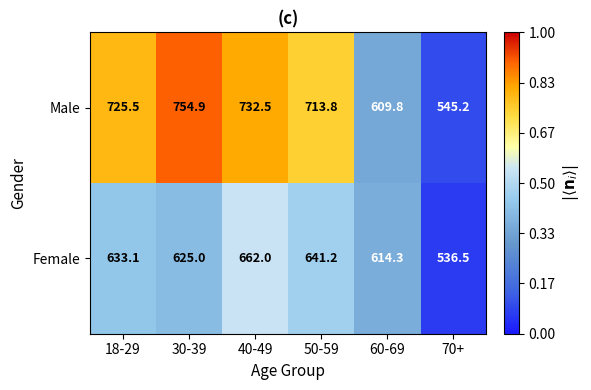

The Male series shows 725.5 at 18-29. True or false?

True